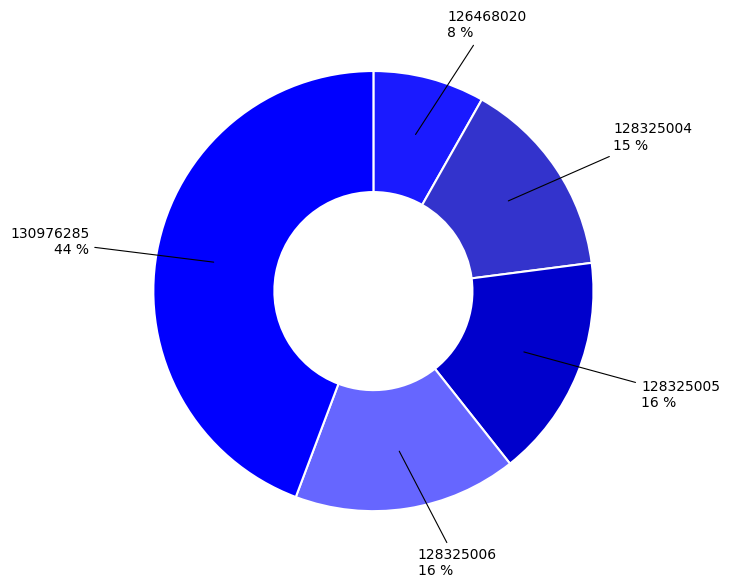

How many segments does this pie chart have?

5